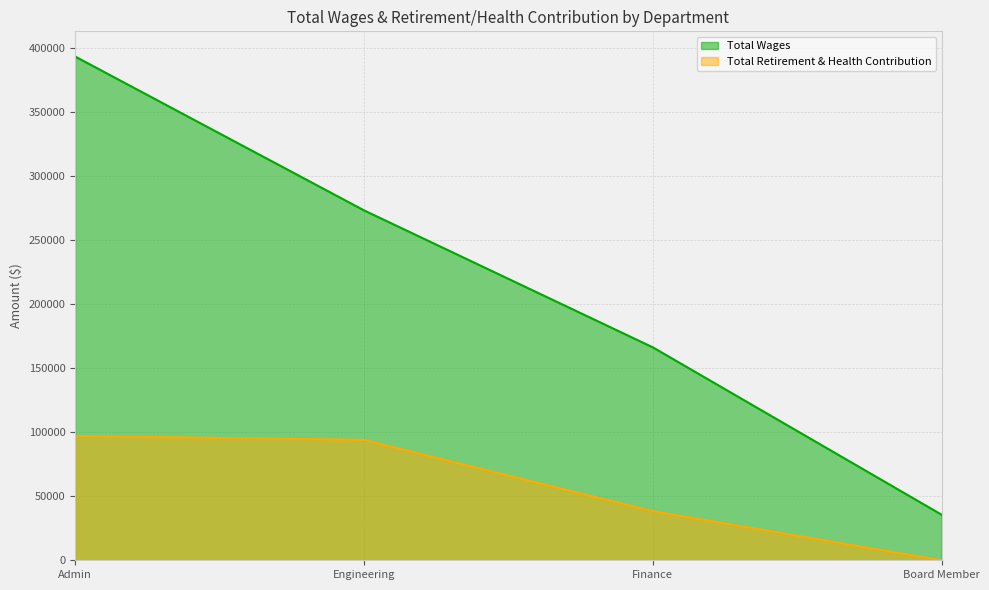

At which label does Total Wages first exceed 273081?

Admin